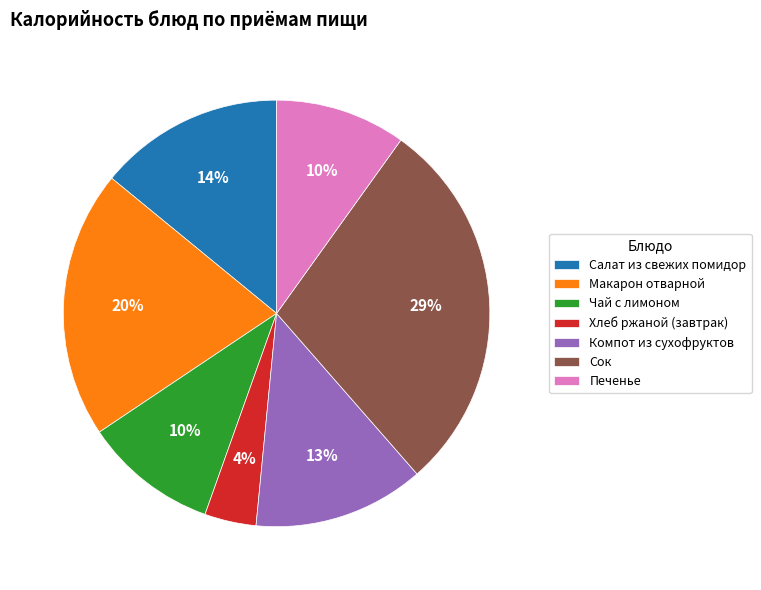

Between Хлеб ржаной (завтрак) and Макарон отварной, which is larger?

Макарон отварной